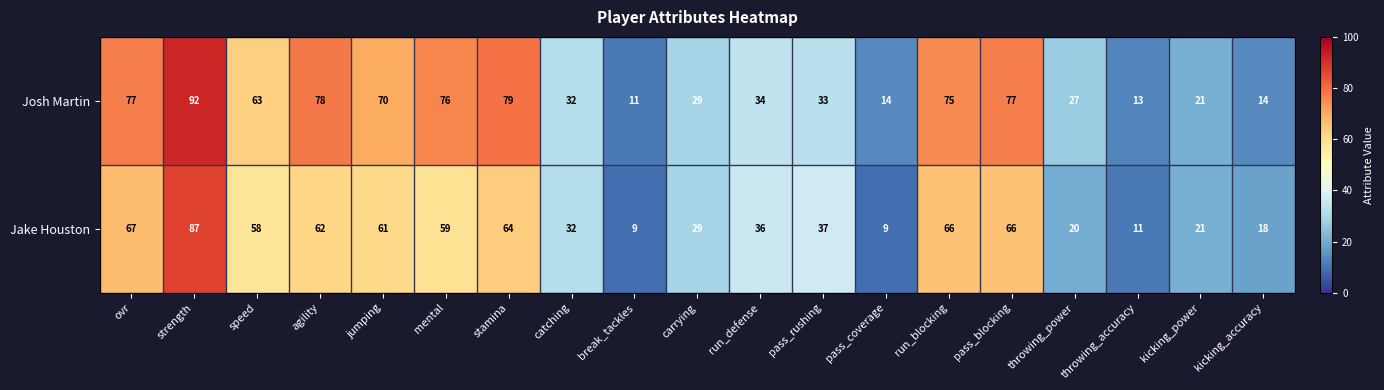

What is the total value across all series at catching?

64